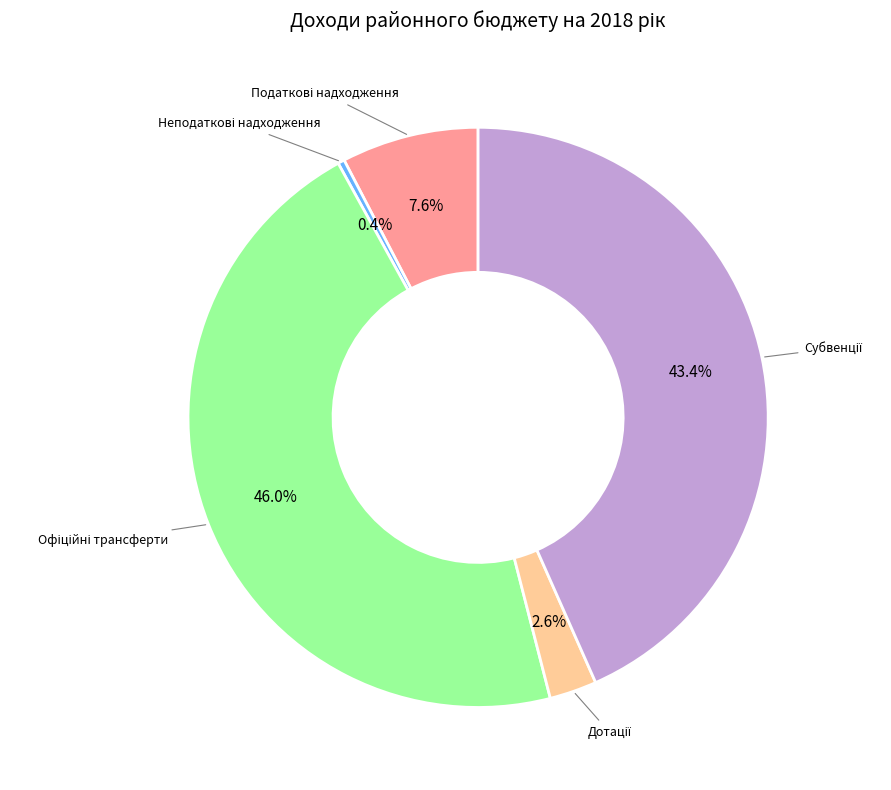

Is there any slice that represents more than half of the pie?

No